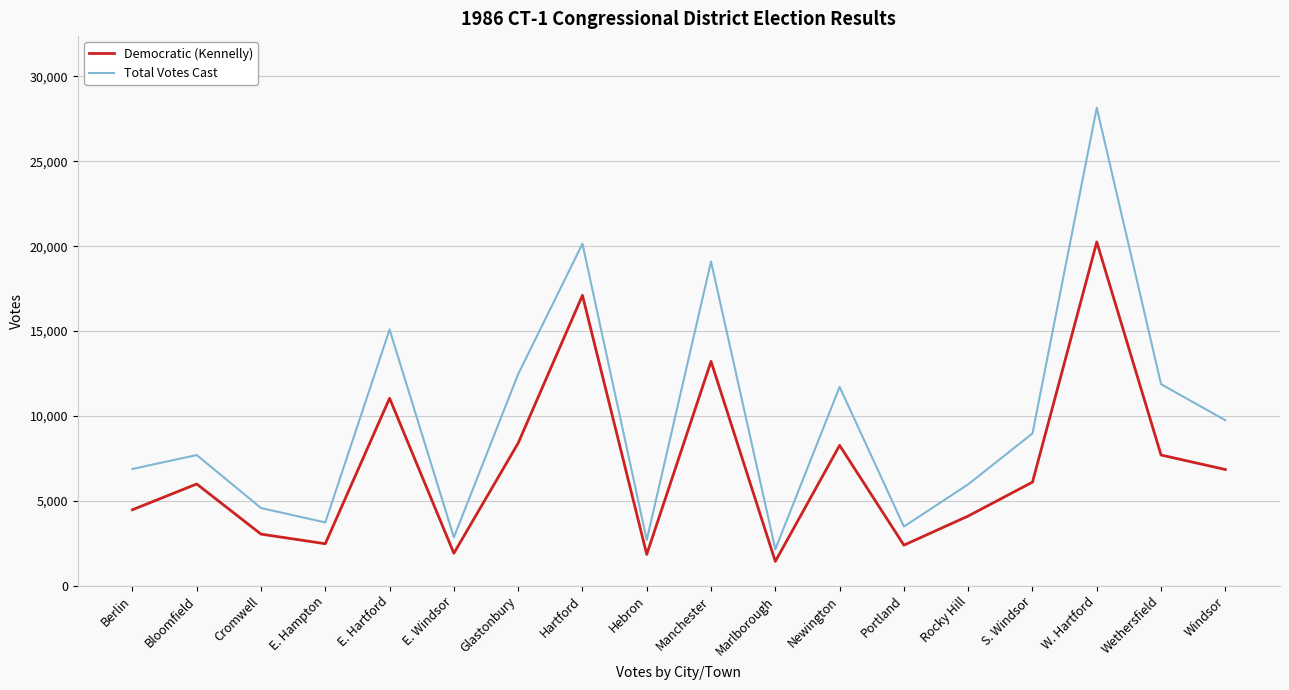

Is it true that Democratic (Kennelly) equals 11041 at E. Hartford?

True